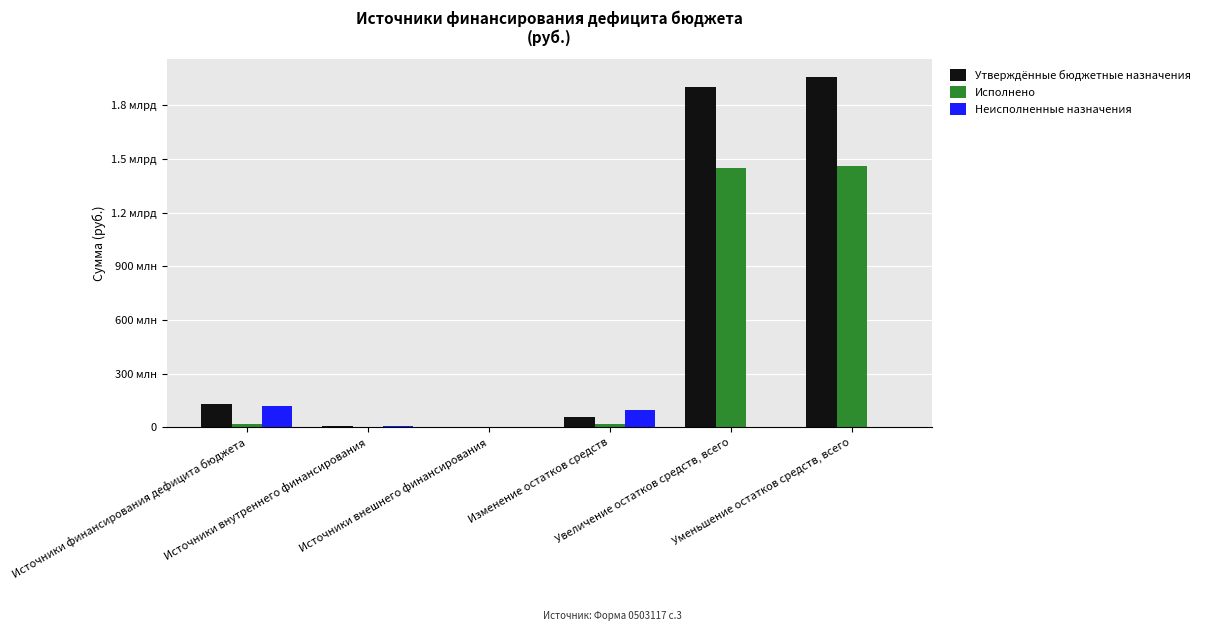

Which series has the widest spread of values?

Утверждённые бюджетные назначения